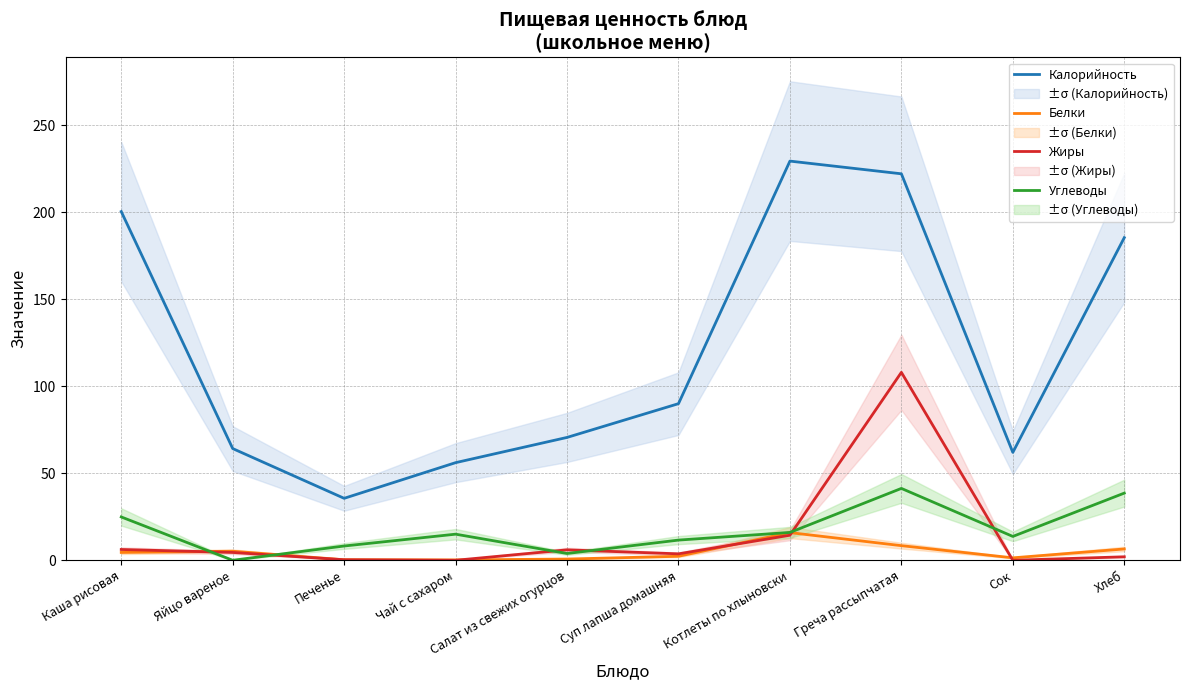

True or false: Углеводы has more than 0 points higher than both neighbors.

True